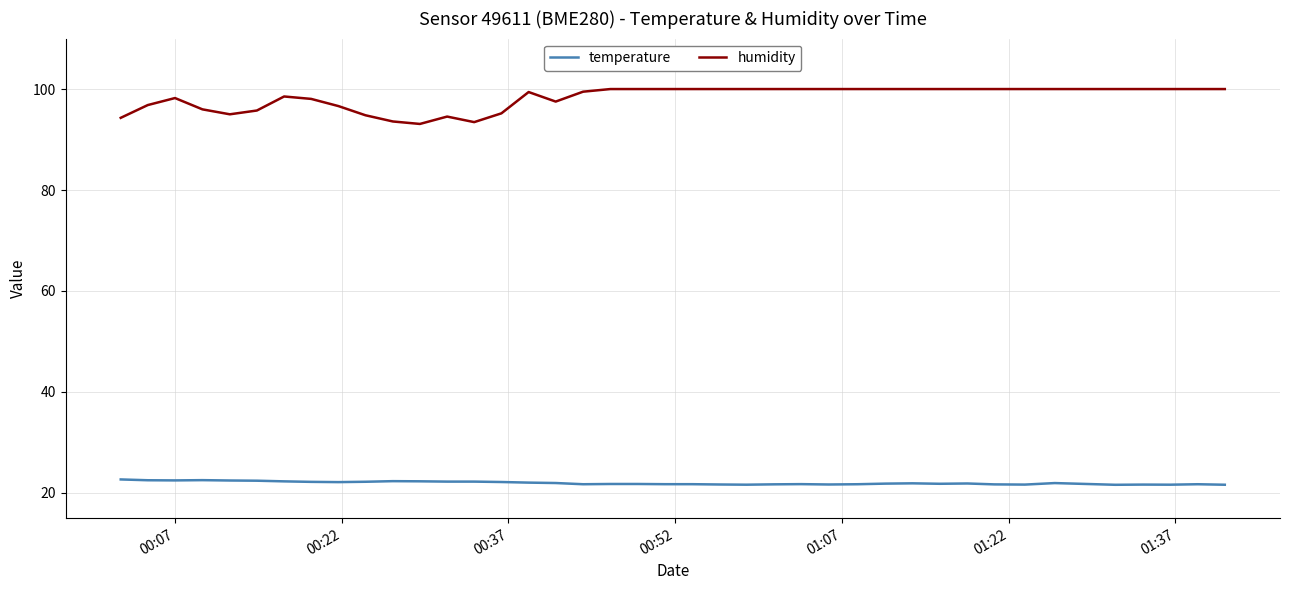

List the series in order of their peak value, highest first.

humidity, temperature